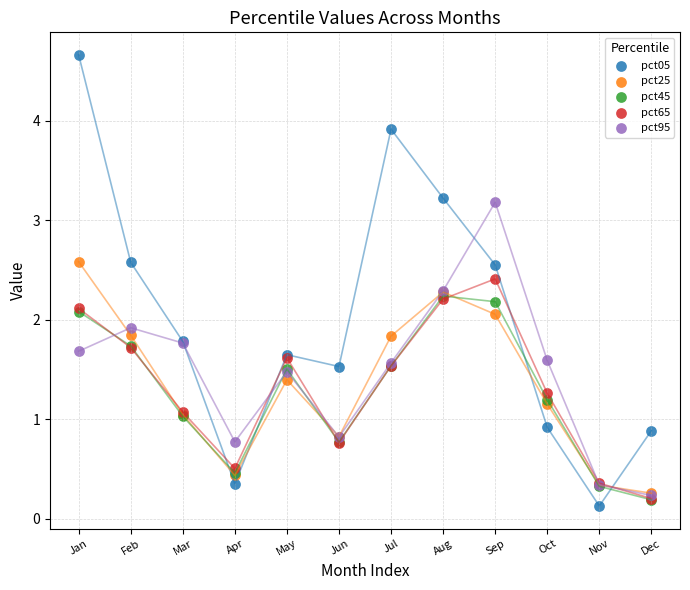

What are all the series names shown in the legend?

pct05, pct25, pct45, pct65, pct95